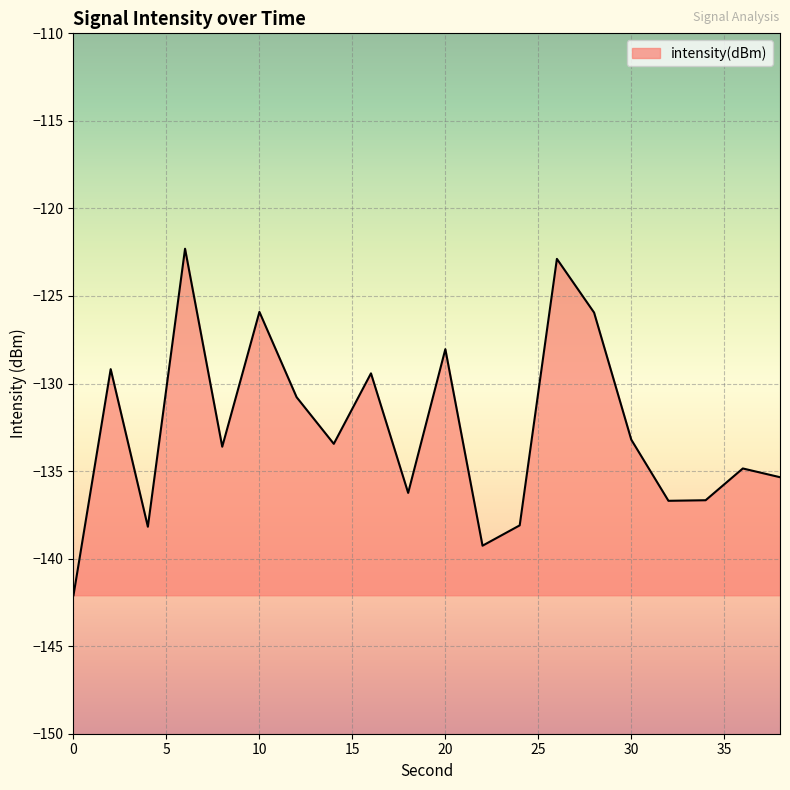

What is the minimum value shown in the chart?

-142.1